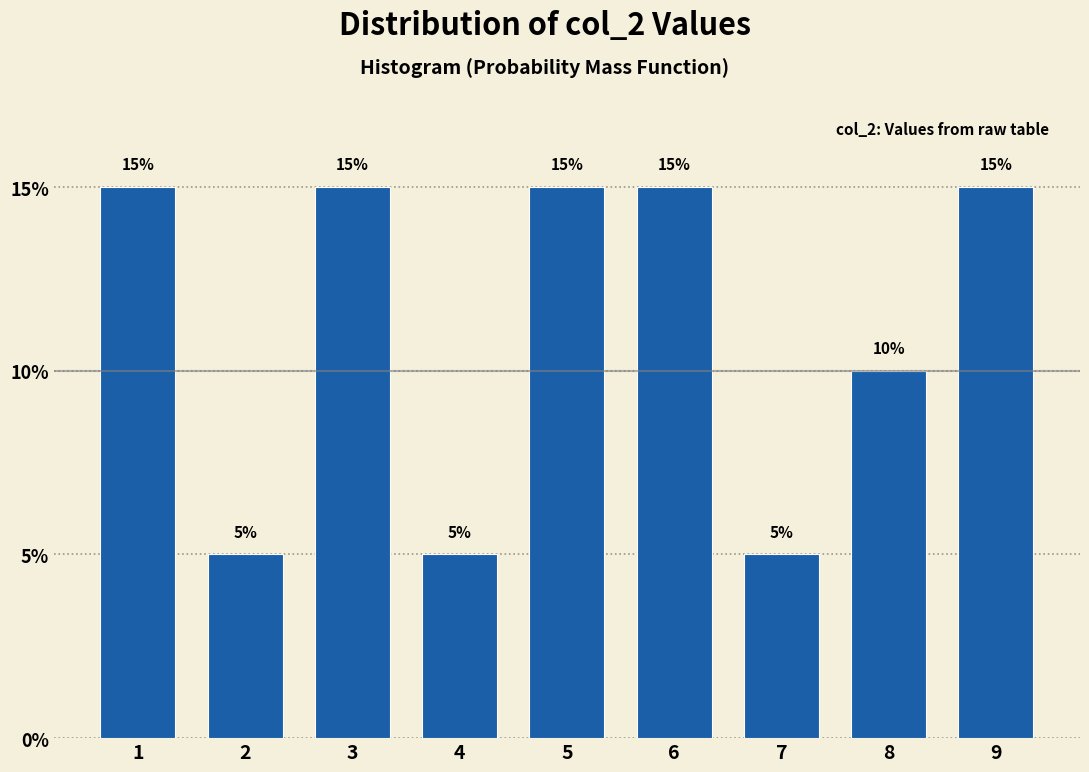

Reading right to left, extract all data points from this chart.

9=15	8=10	7=5	6=15	5=15	4=5	3=15	2=5	1=15